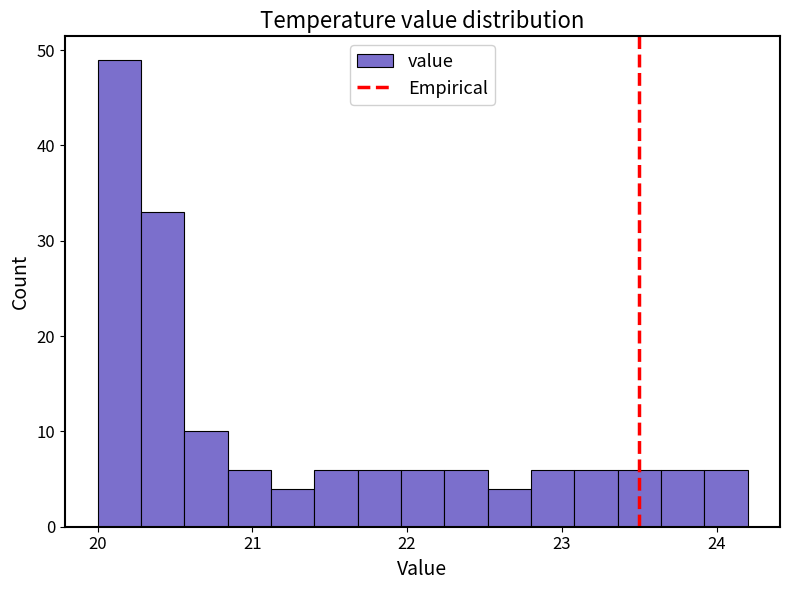

Read against the x-axis, roughly where is the centre of the tallest bar?

20.1